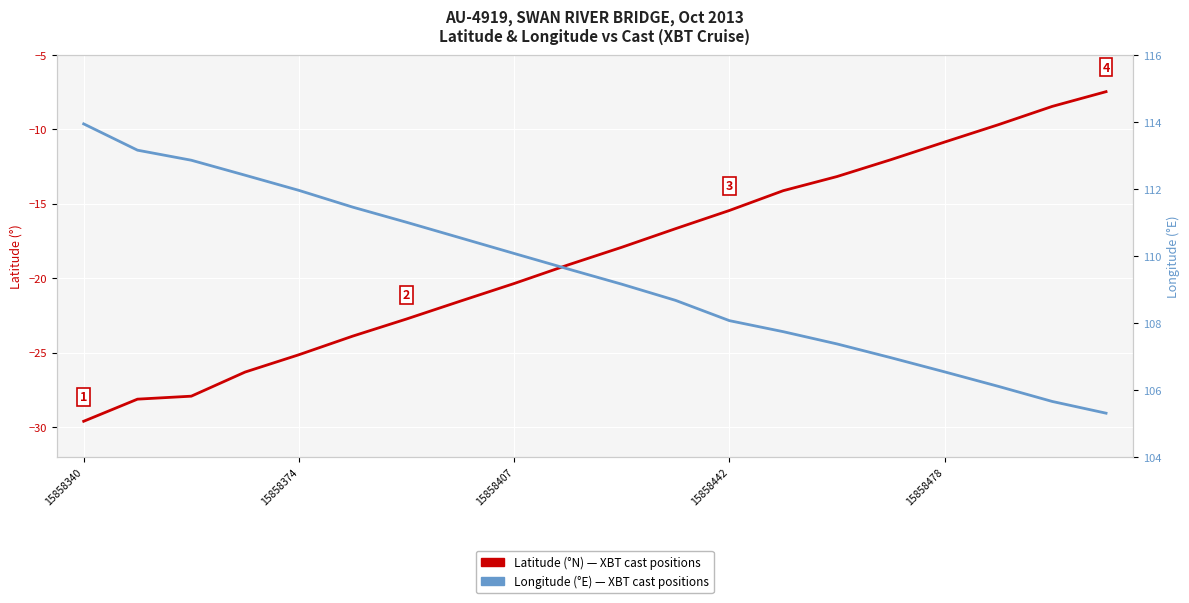

What position from the left is 15858478?

17